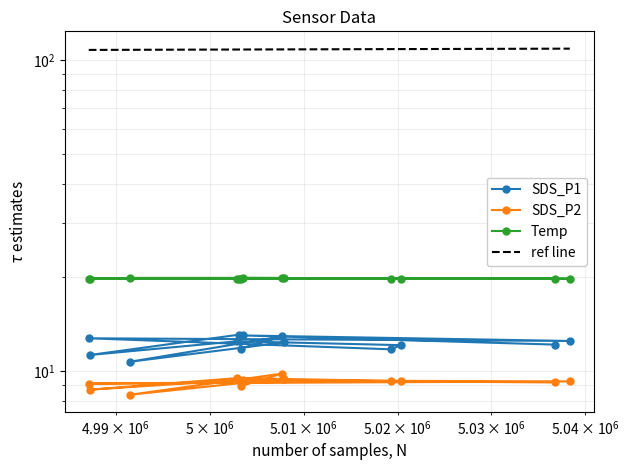

What is the difference between the maximum and minimum values in the Temp series?

0.1